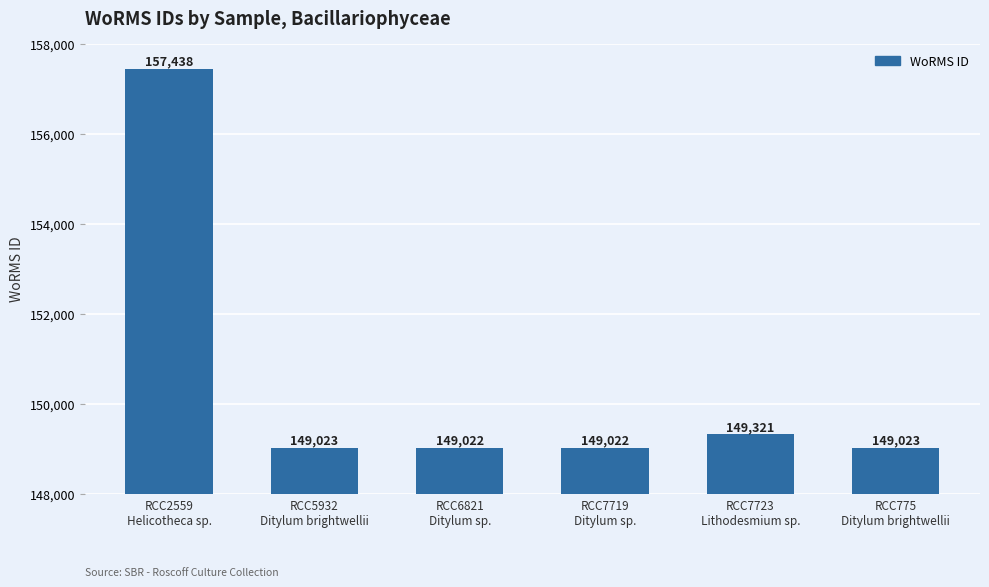

Reading left to right, extract all data points from this chart.

157438	149023	149022	149022	149321	149023